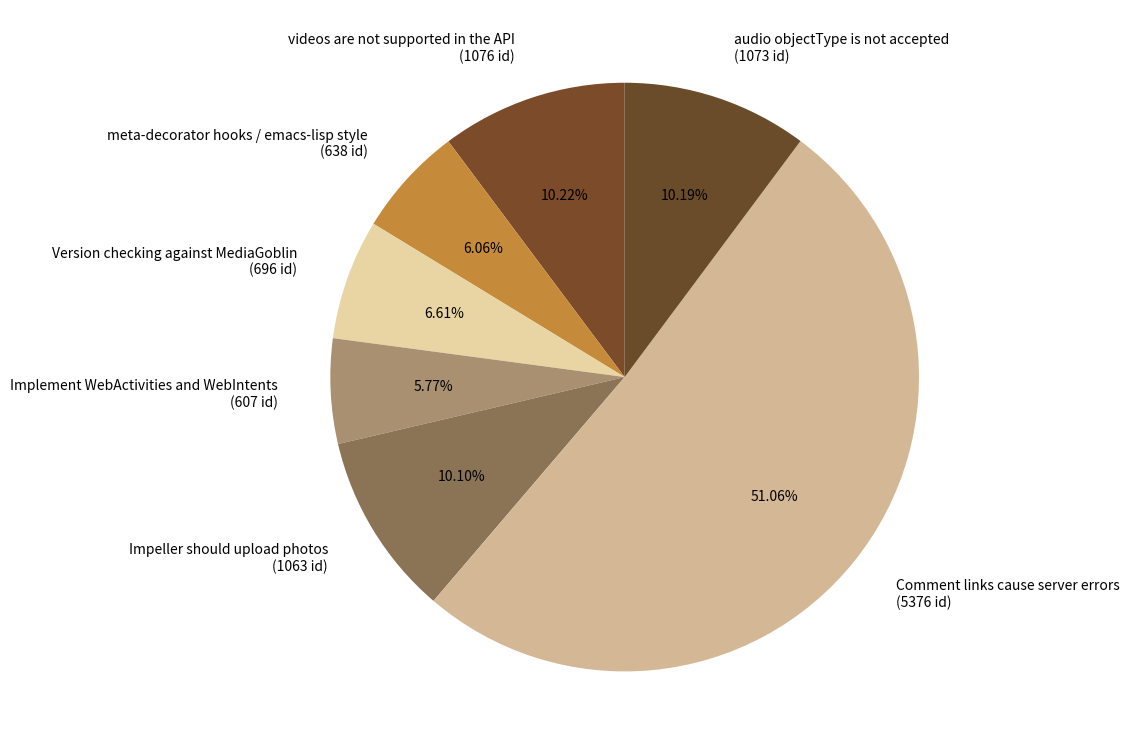

Between Comment links cause server errors (5376 id) and Version checking against MediaGoblin (696 id), which is larger?

Comment links cause server errors (5376 id)